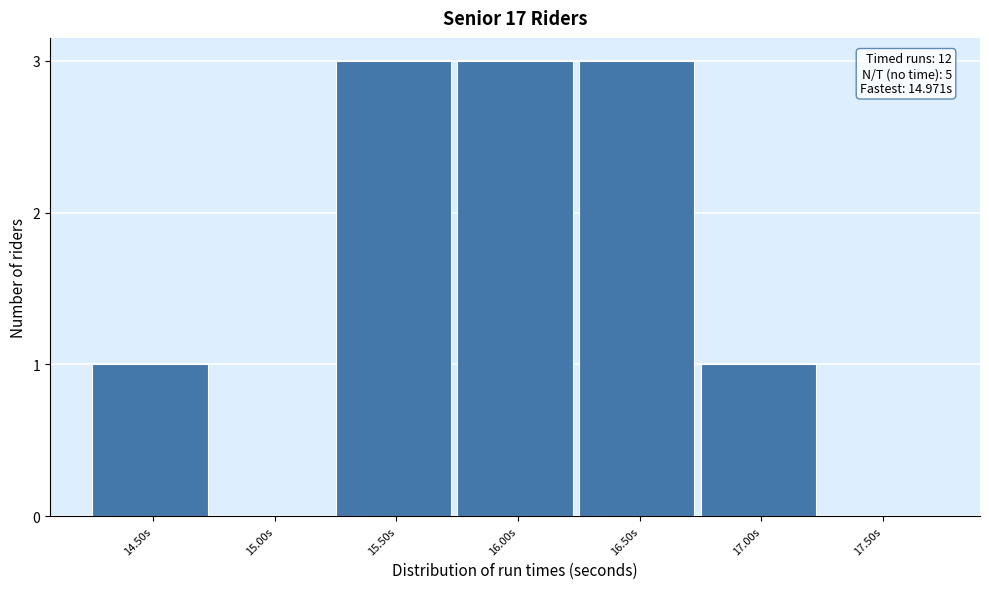

Reading left to right, extract all data points from this chart.

14.50s=1	15.00s=0	15.50s=3	16.00s=3	16.50s=3	17.00s=1	17.50s=0